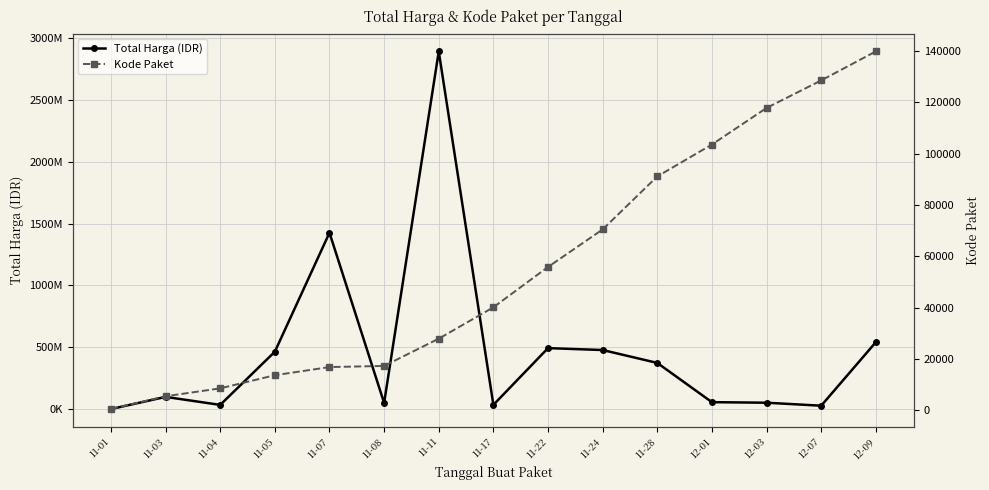

The Kode Paket series shows 15840 at 11-17. True or false?

False